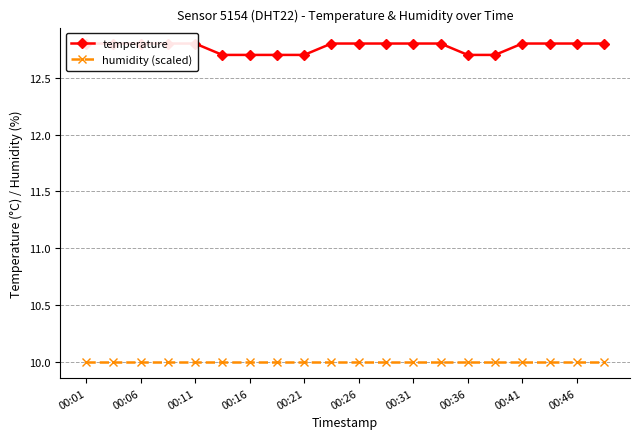

What is the spread (max minus min) of values at 17?

2.8